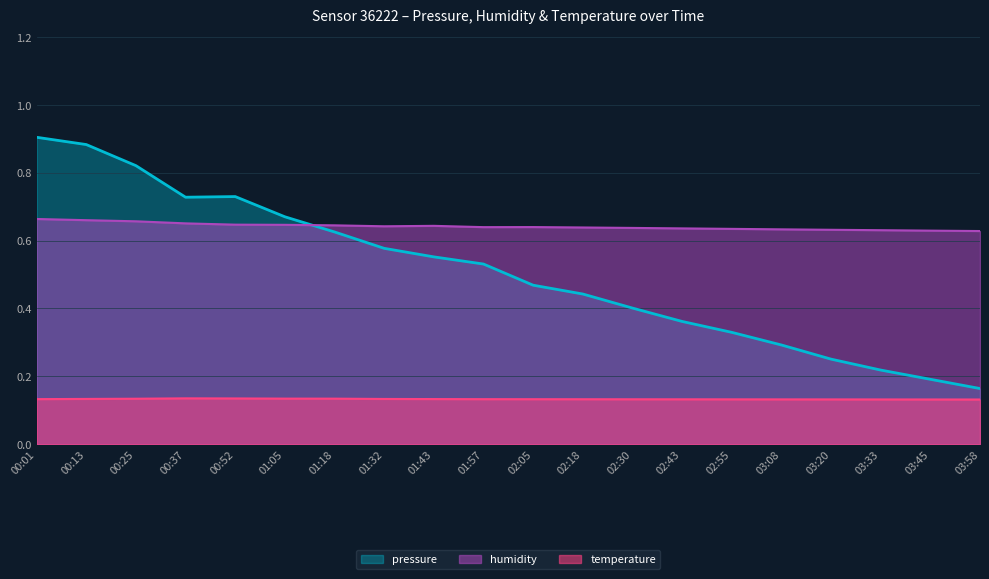

Is it true that pressure equals 1.2 at 00:37?

False